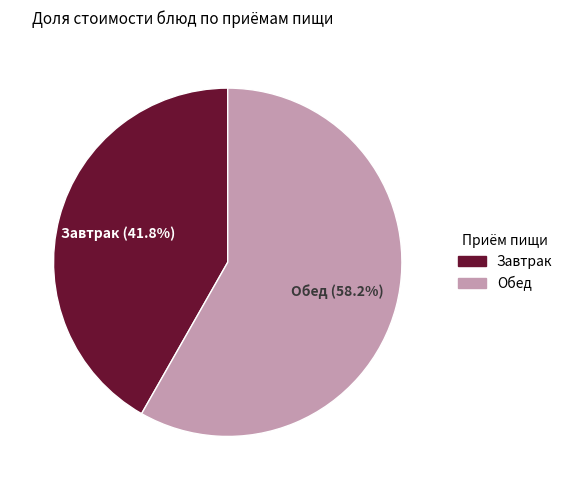

What is the smallest slice in the pie chart?

Завтрак